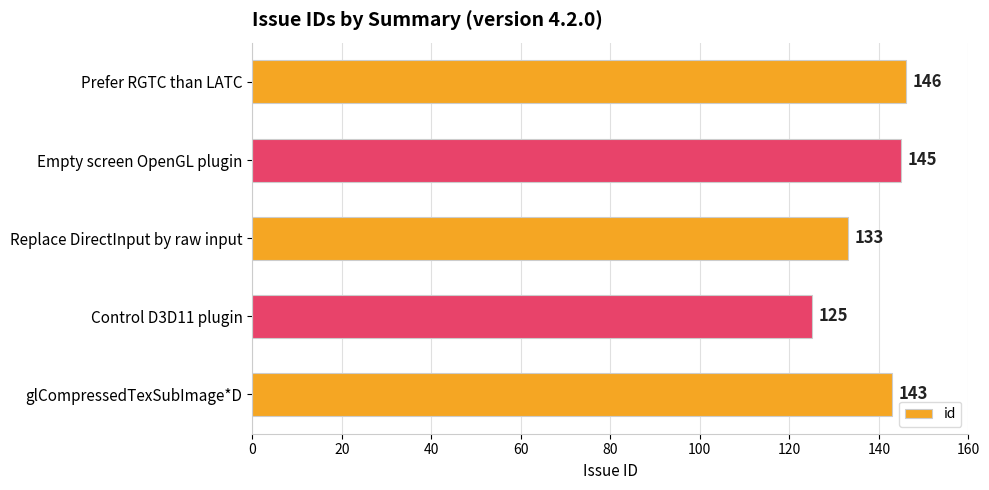

Where is the data nearest to the value 135?

Replace DirectInput by raw input